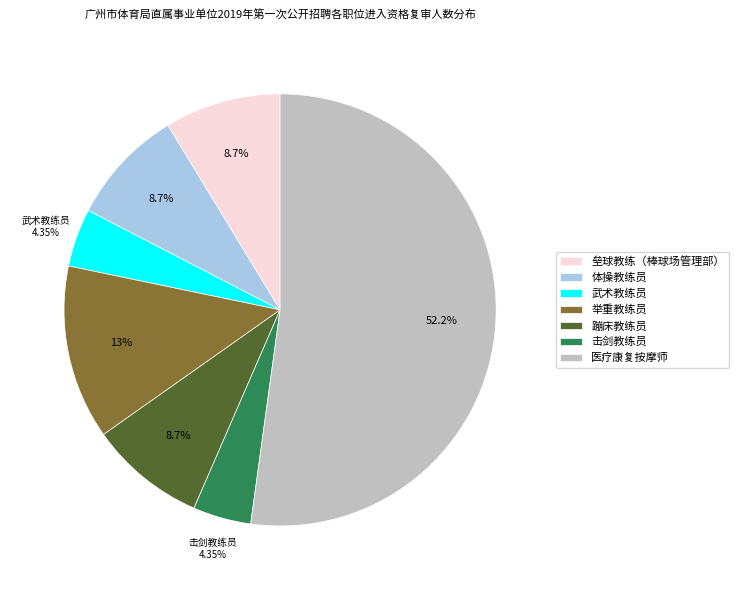

To the nearest percent, what is the average slice percentage?

14%